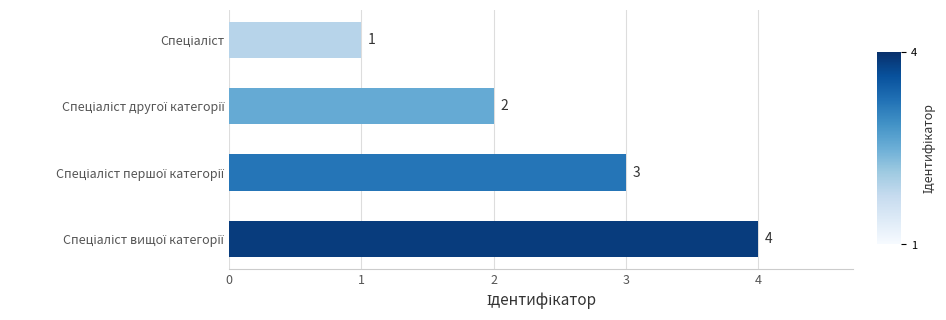

What is the value of the 1st bar from the top?

1